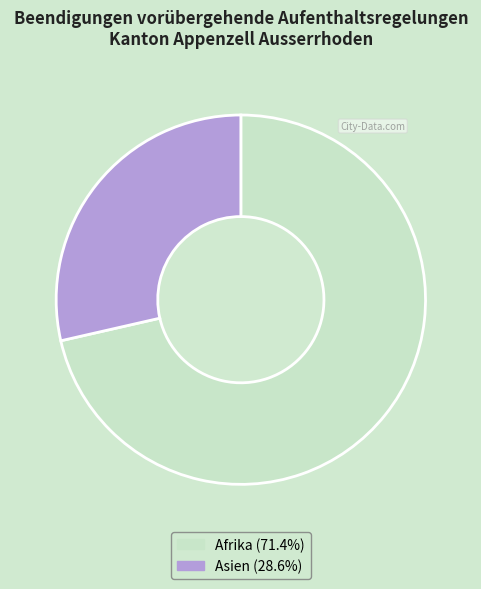

Does Asien (28.6%) account for over 50% of the chart?

No